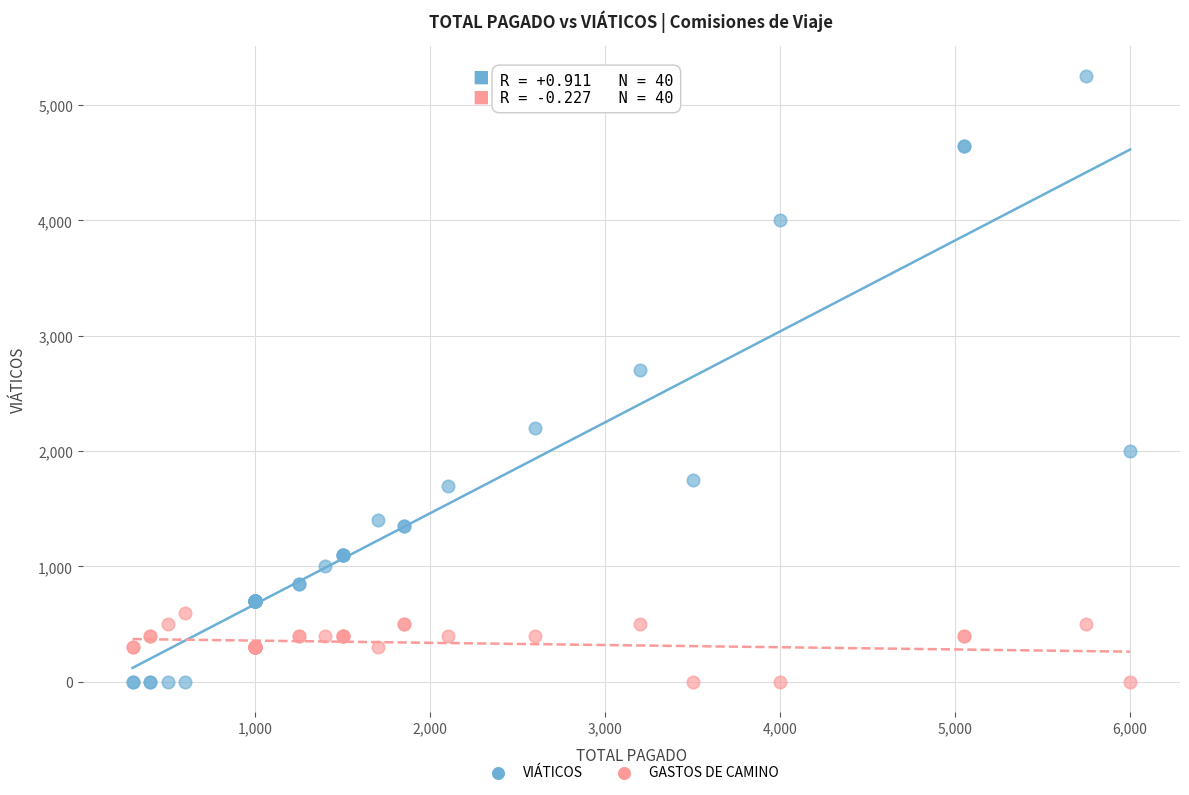

Which series has the largest Y range (max minus min)?

VIÁTICOS